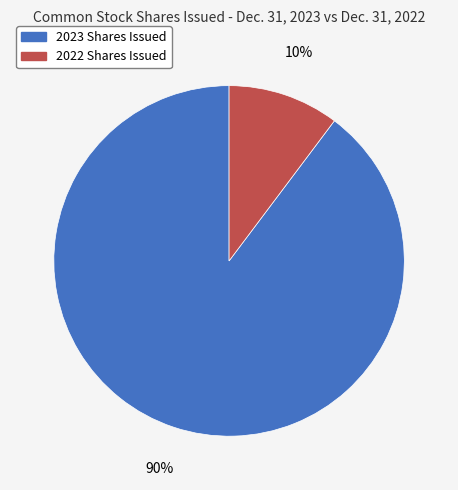

True or false: 2022 Shares Issued accounts for 10% of the total.

True